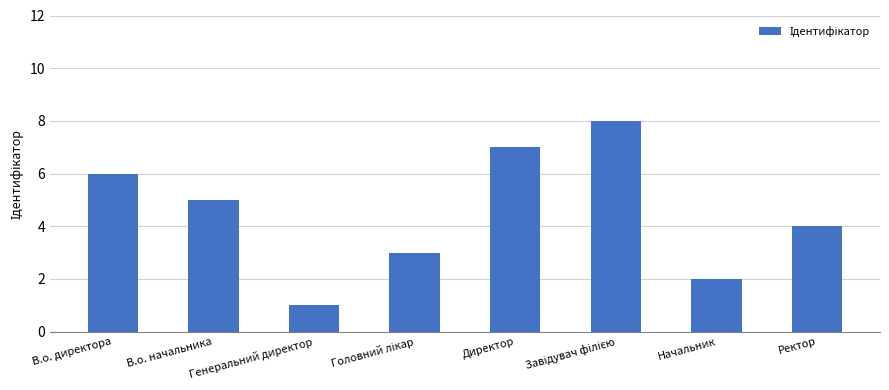

How many values are between 3 and 7?

5